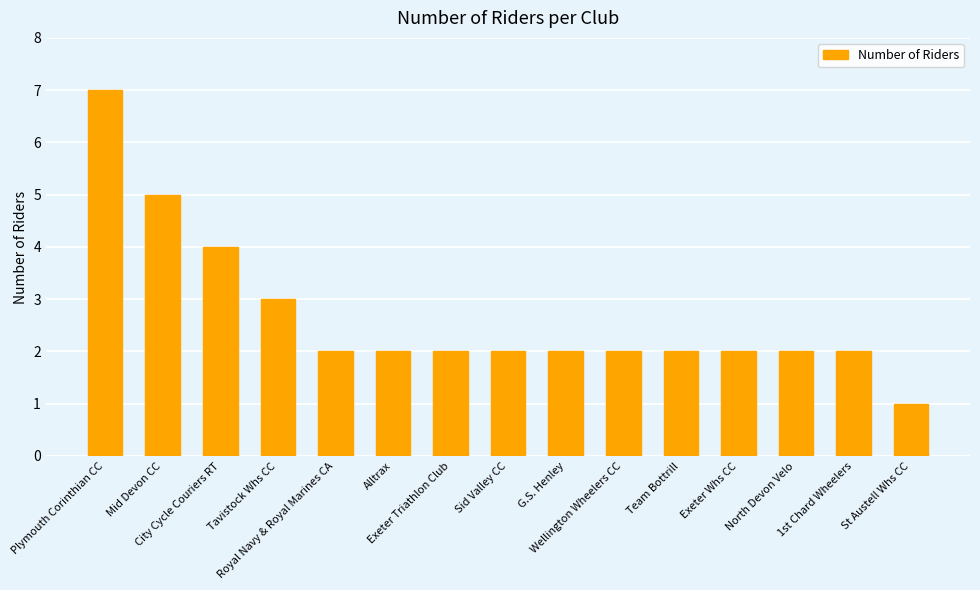

Are the bars grouped side by side (vs. stacked)?

No